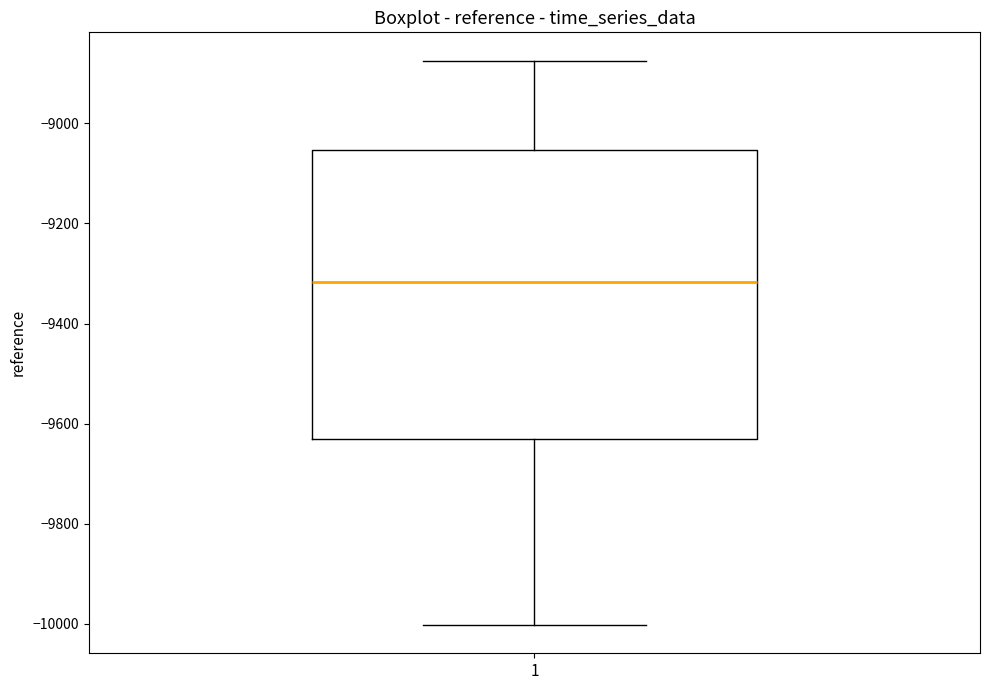

Transcribe this box plot: give where the median line is, the range the box spans, and where the two whiskers end, as read against the y-axis. The values are not printed on the chart, so give them approximately, as read against the axis.

median -9320, box -9640 to -9060, whiskers -10000 to -8880